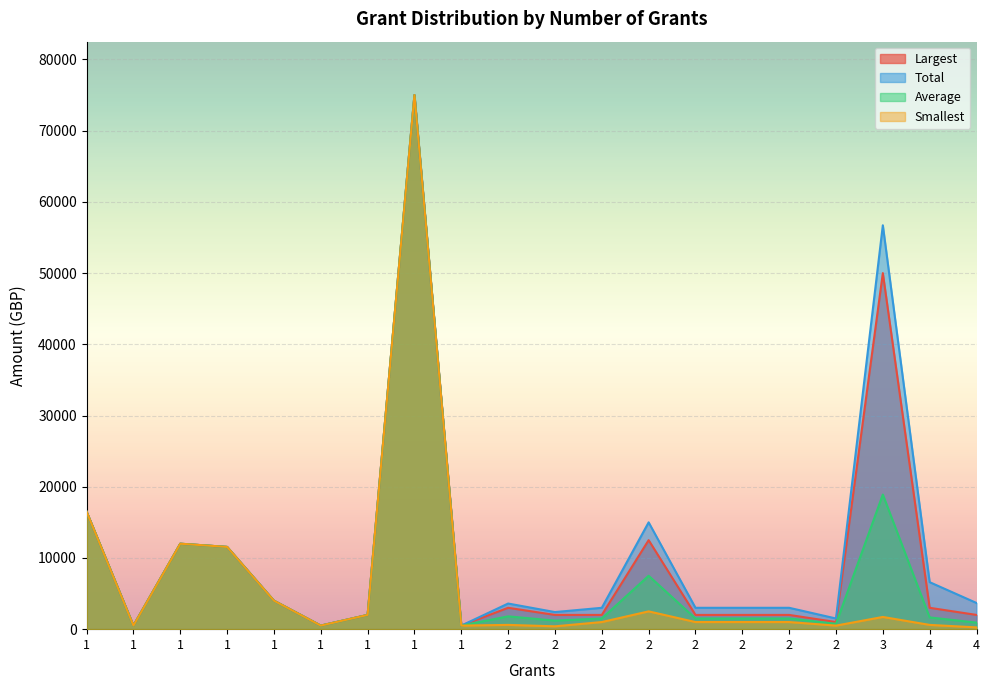

The value of Average at 1 is 4000. True or false?

True